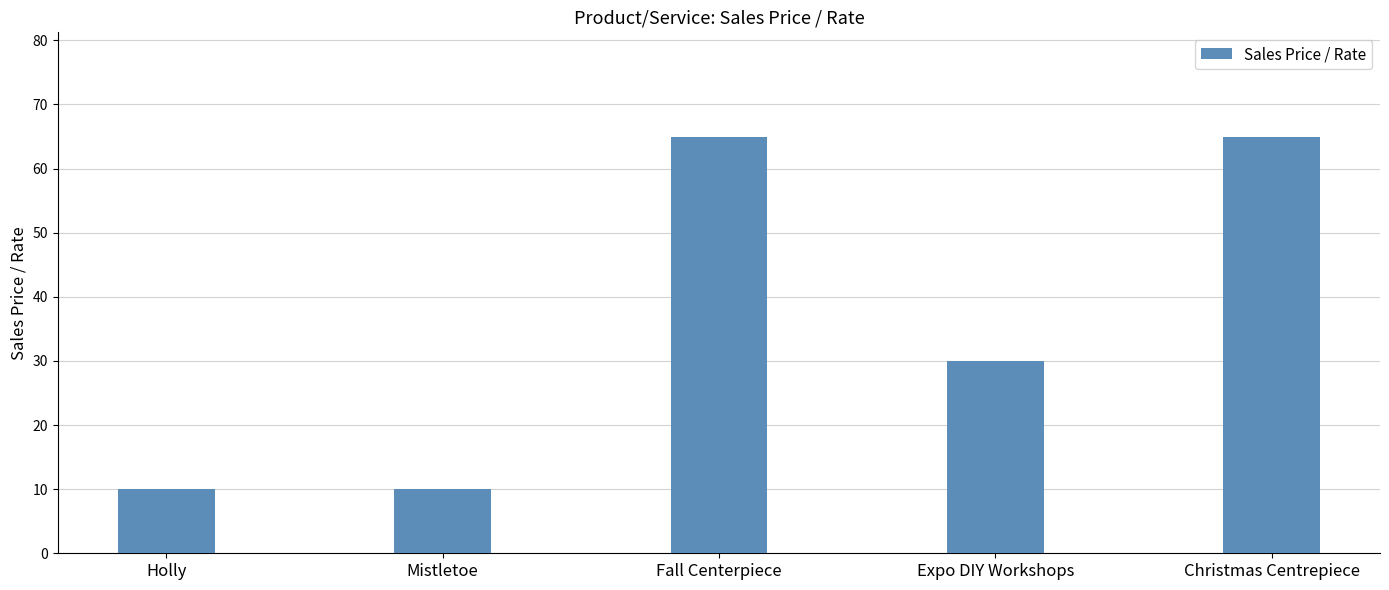

What is the ratio of the value at Fall Centerpiece to the value at Christmas Centrepiece?

1.0